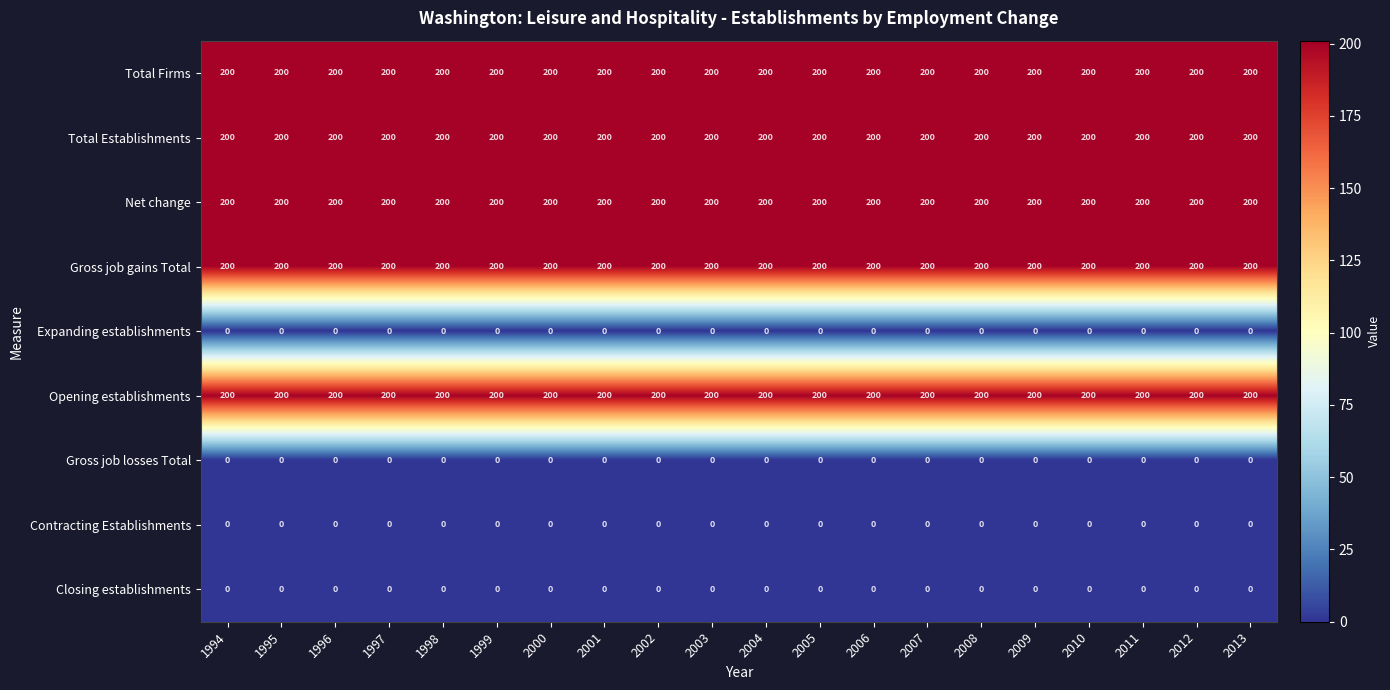

What is the total value across all series at 1994?

1000